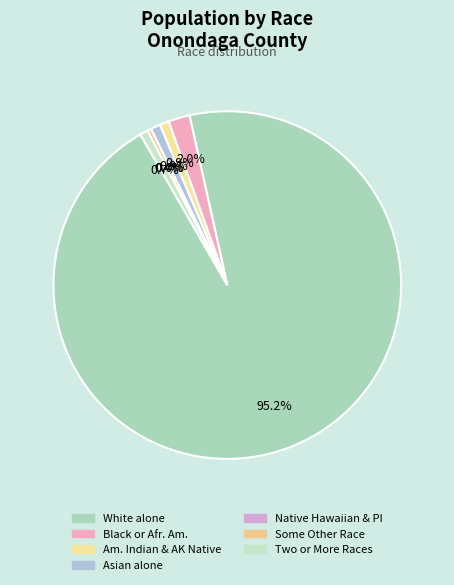

True or false: Native Hawaiian and Other Pacific accounts for 0% of the total.

True